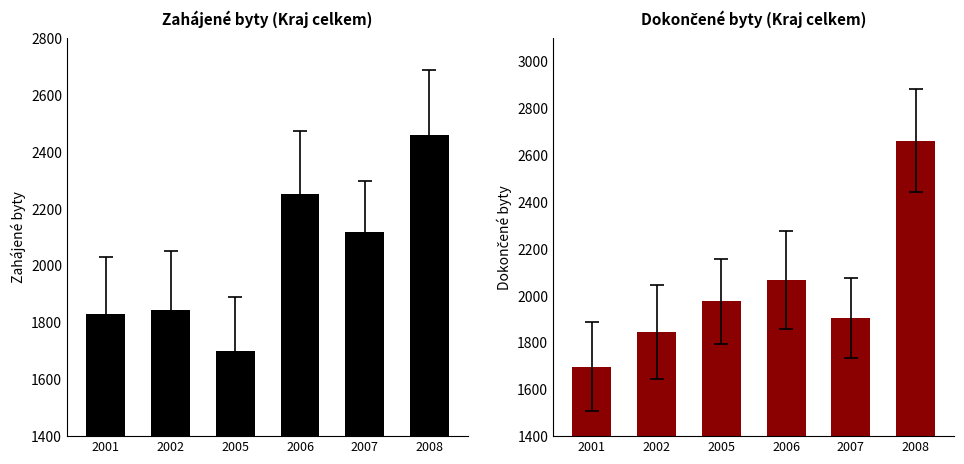

How many series are shown in this chart?

2